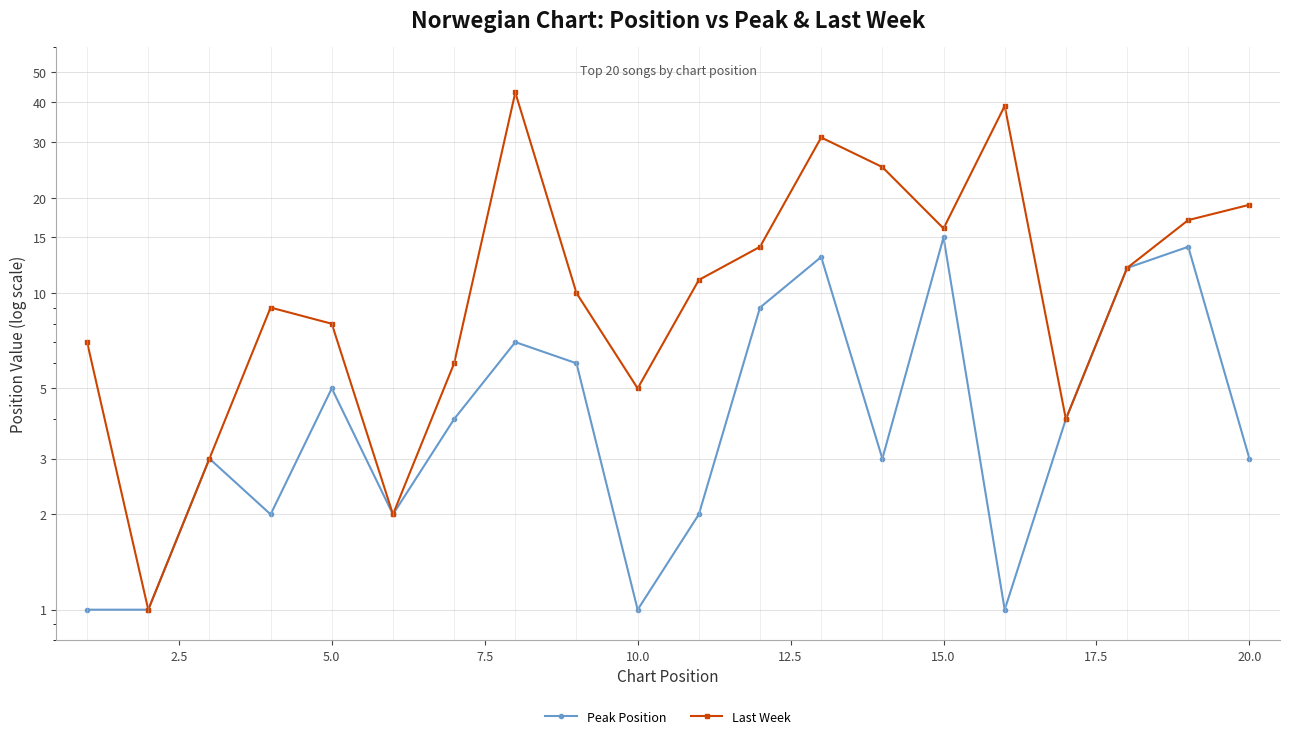

What is the difference between the maximum and minimum values in the Peak Position series?

14